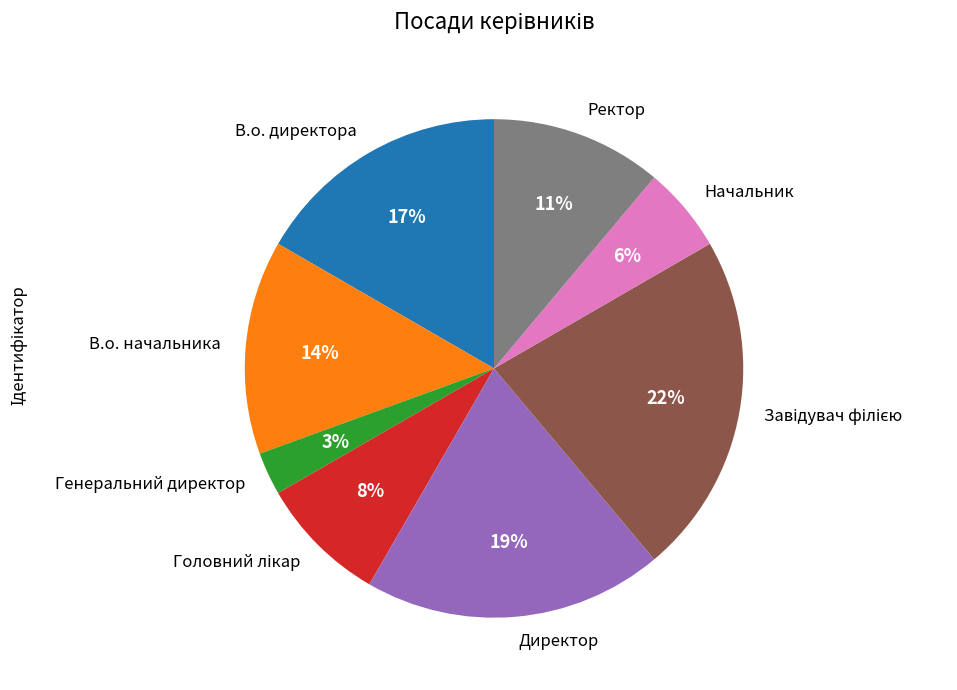

To the nearest percent, what is the average slice percentage?

12%